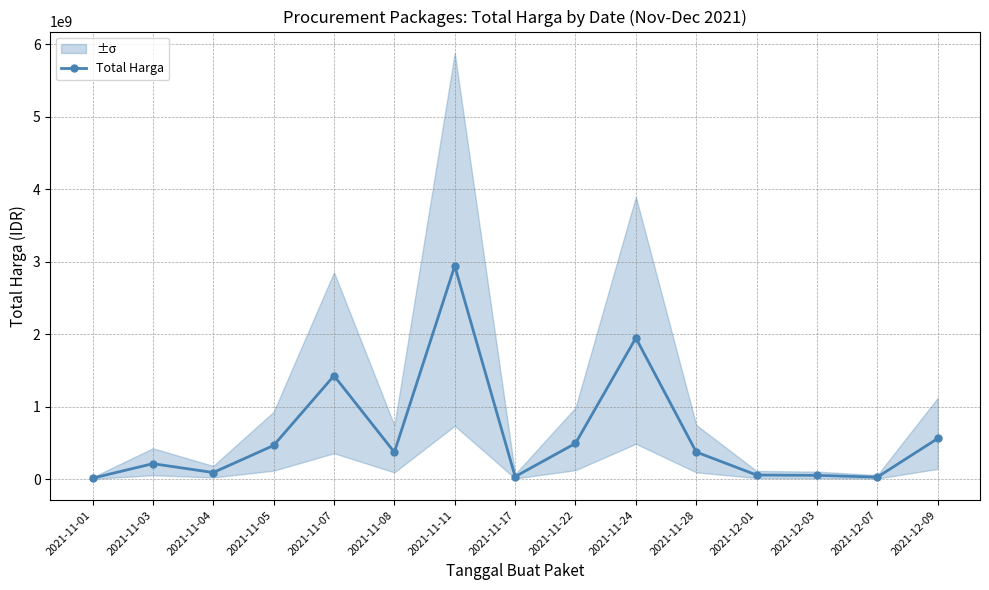

At which label does the data first exceed 370566800?

2021-11-05